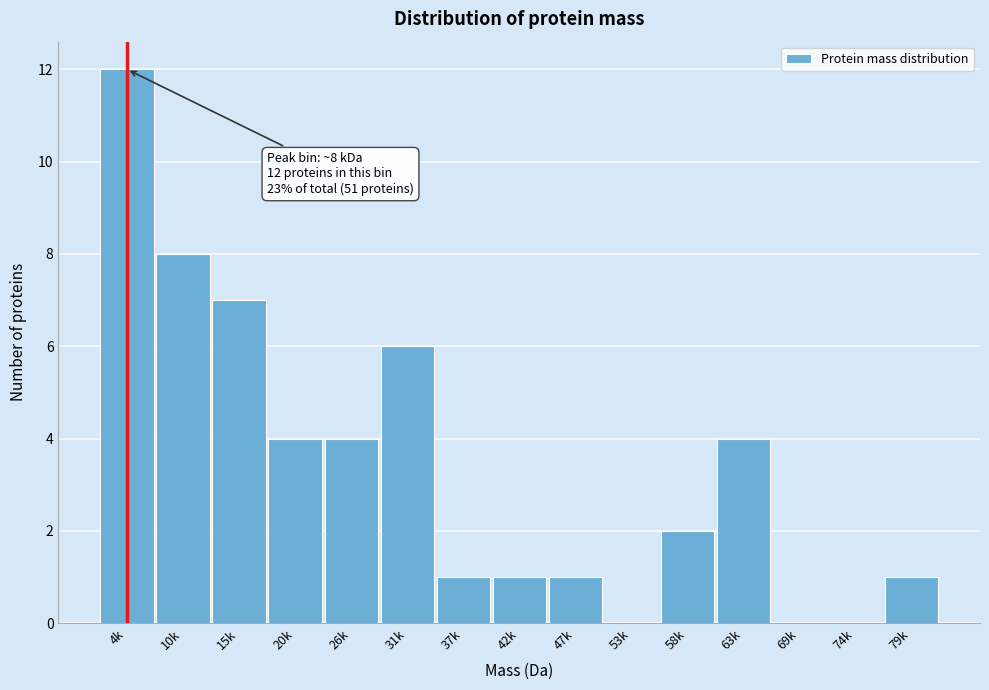

Reading left to right, what are all the values shown in this chart?

4k=12	10k=8	15k=7	20k=4	26k=4	31k=6	37k=1	42k=1	47k=1	53k=0	58k=2	63k=4	69k=0	74k=0	79k=1